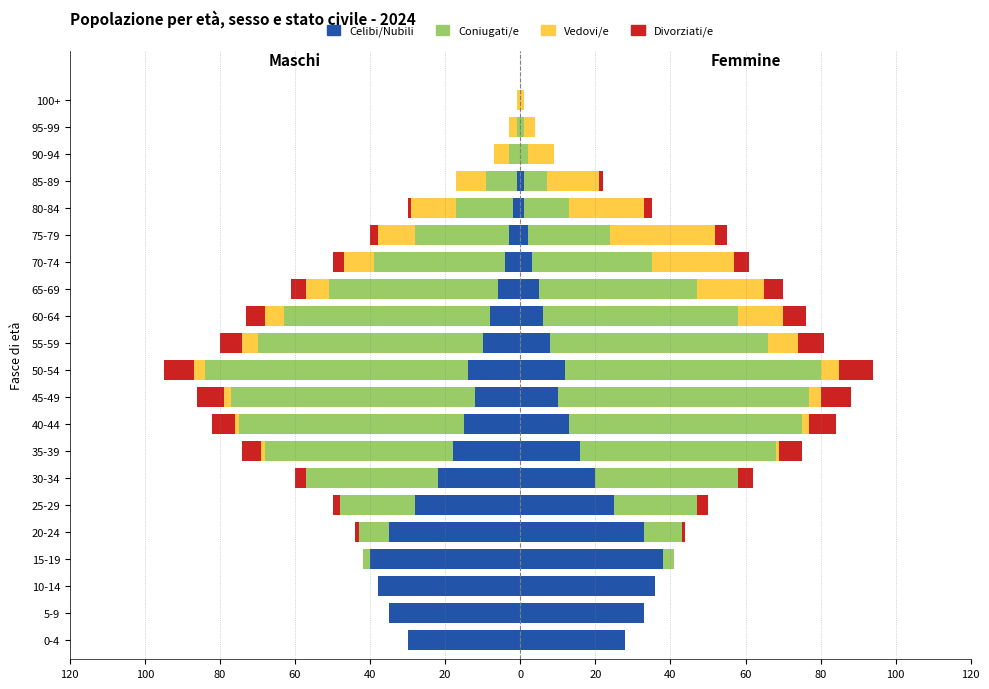

What is the spread (max minus min) of values at 25-29?

28